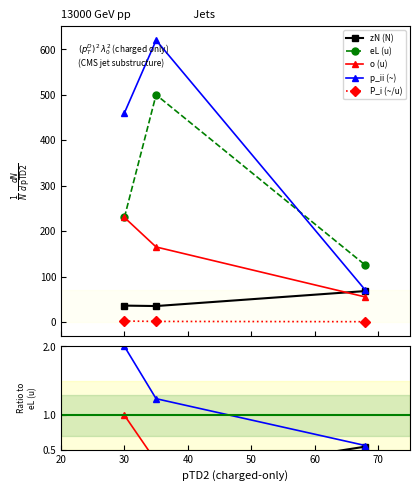

What is the value of the eL (u) point at the 3rd from the left?

125.0